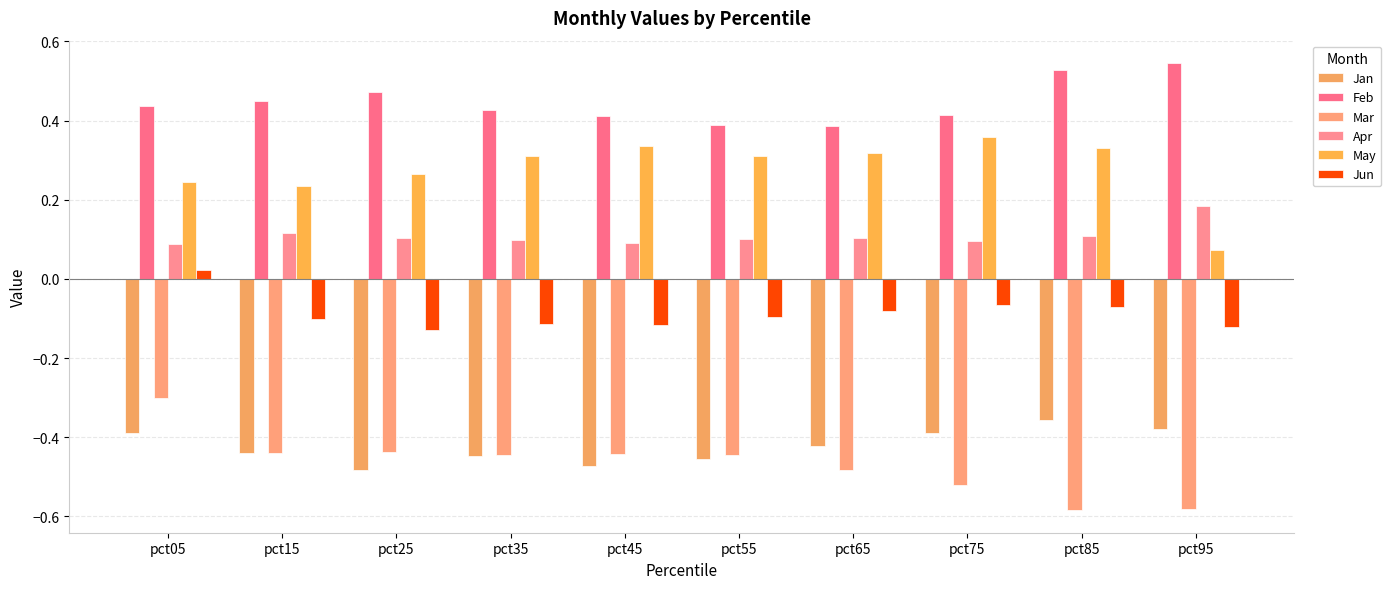

Does the chart contain stacked bars?

No